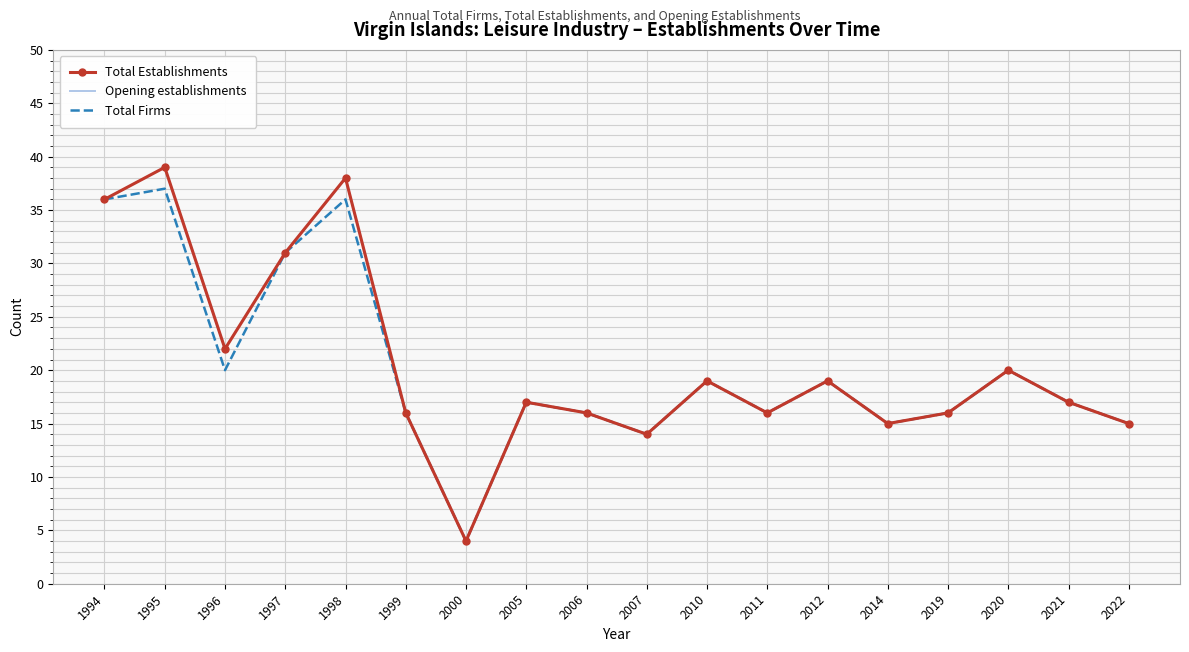

Reading left to right, what are all the values shown in this chart?

Total Establishments: 36	39	22	31	38	16	4	17	16	14	19	16	19	15	16	20	17	15
Opening establishments: 36	39	22	31	38	16	4	17	16	14	19	16	19	15	16	20	17	15
Total Firms: 36	37	20	31	36	16	4	17	16	14	19	16	19	15	16	20	17	15